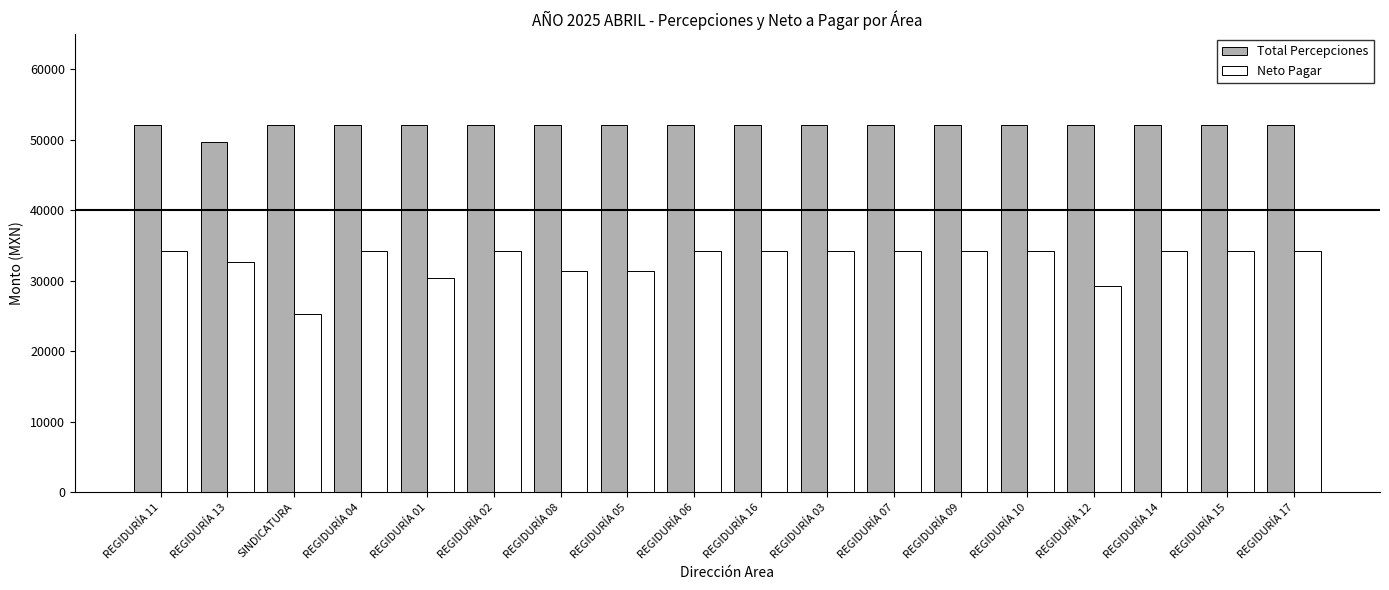

What is the maximum value shown in the chart?

52051.6